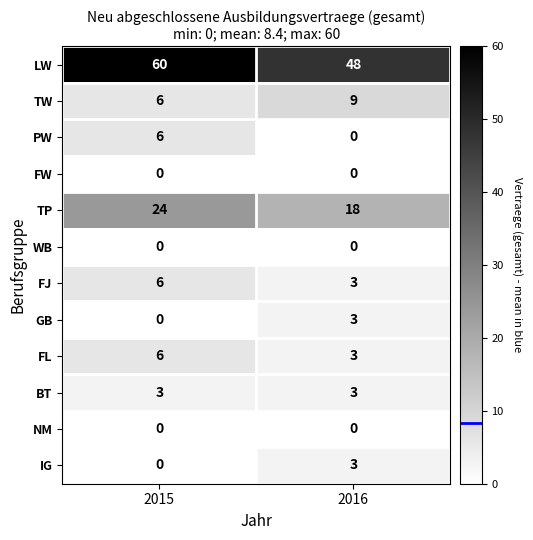

Reading left to right, transcribe all the data shown in this chart.

LW: 2015=60	2016=48
TW: 2015=6	2016=9
PW: 2015=6	2016=0
FW: 2015=0	2016=0
TP: 2015=24	2016=18
WB: 2015=0	2016=0
FJ: 2015=6	2016=3
GB: 2015=0	2016=3
FL: 2015=6	2016=3
BT: 2015=3	2016=3
NM: 2015=0	2016=0
IG: 2015=0	2016=3